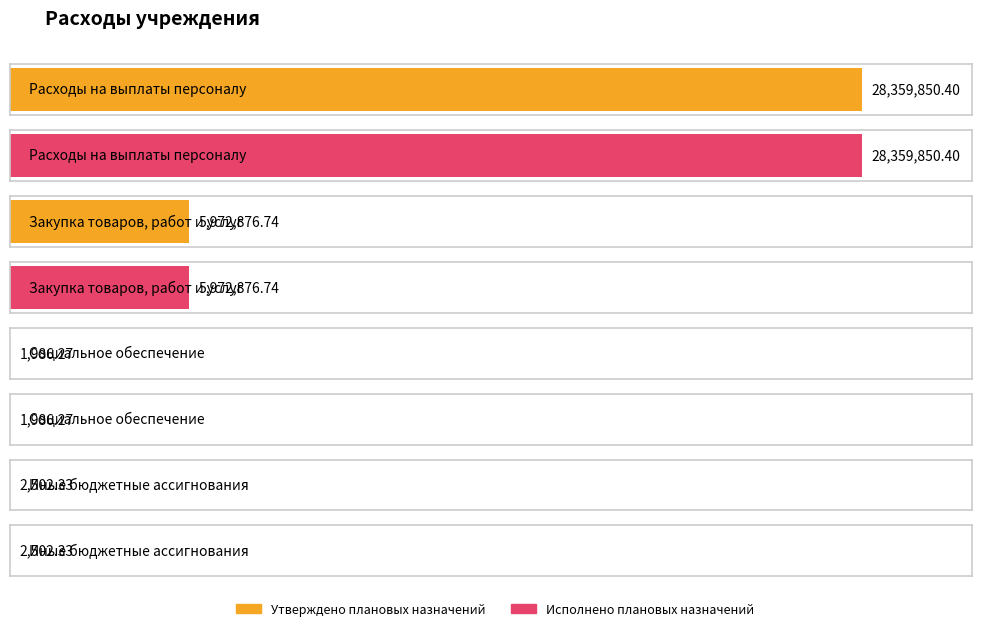

The Утверждено плановых назначений series shows 40614044.8 at Расходы на выплаты персоналу. True or false?

False